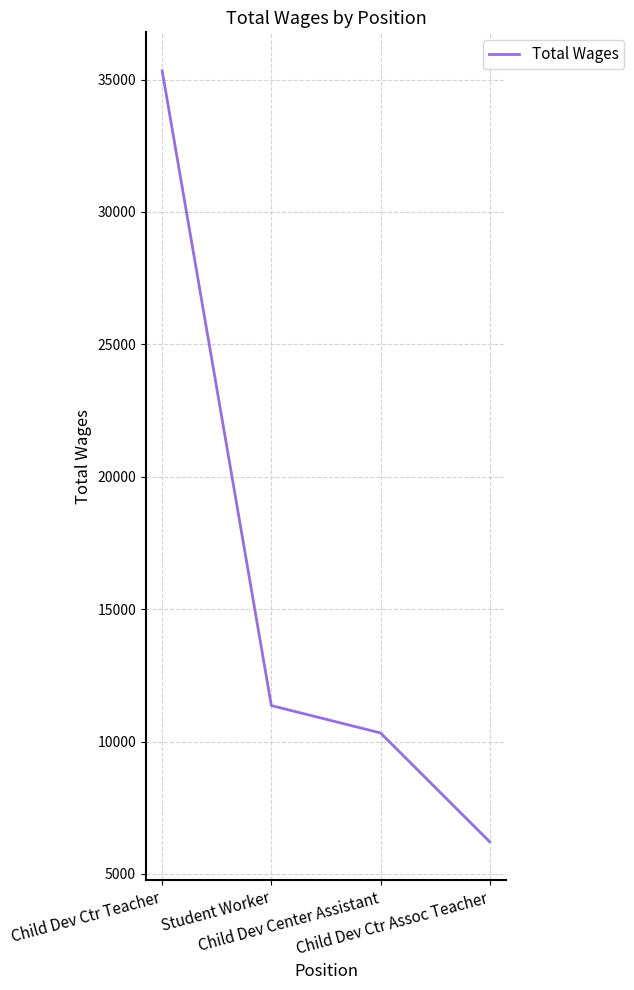

The value at Child Dev Ctr Teacher is 21842. True or false?

False